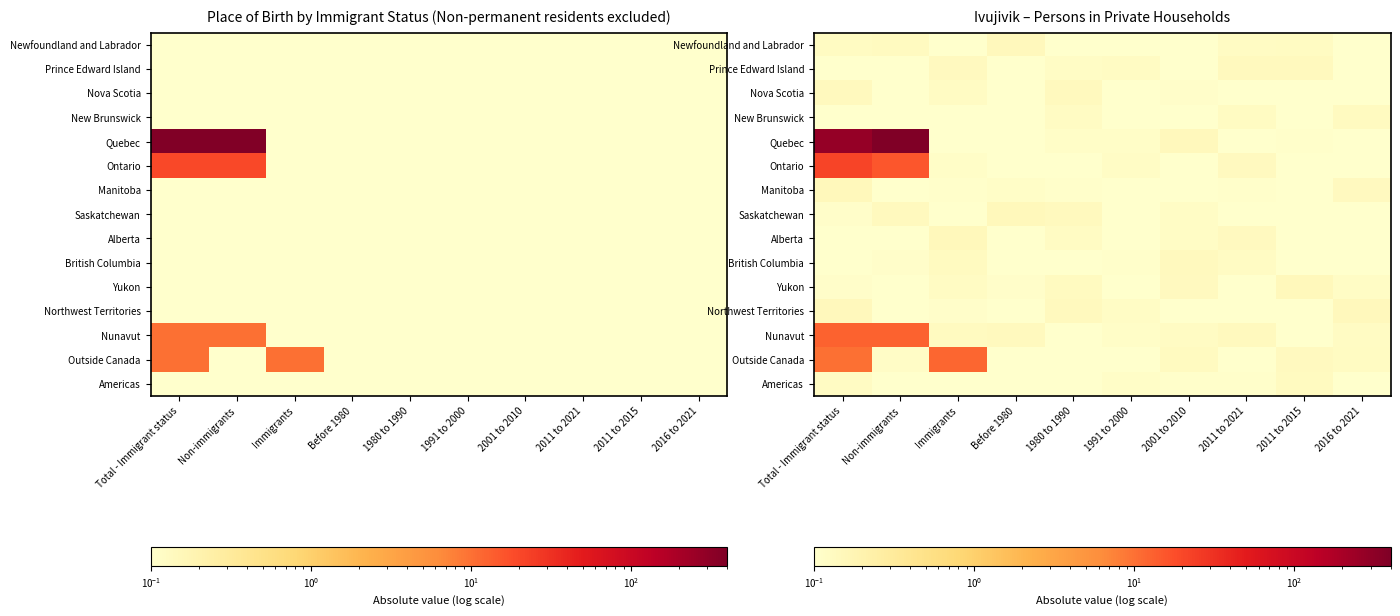

Between Non-immigrants and 2011 to 2021, which is larger?

Non-immigrants